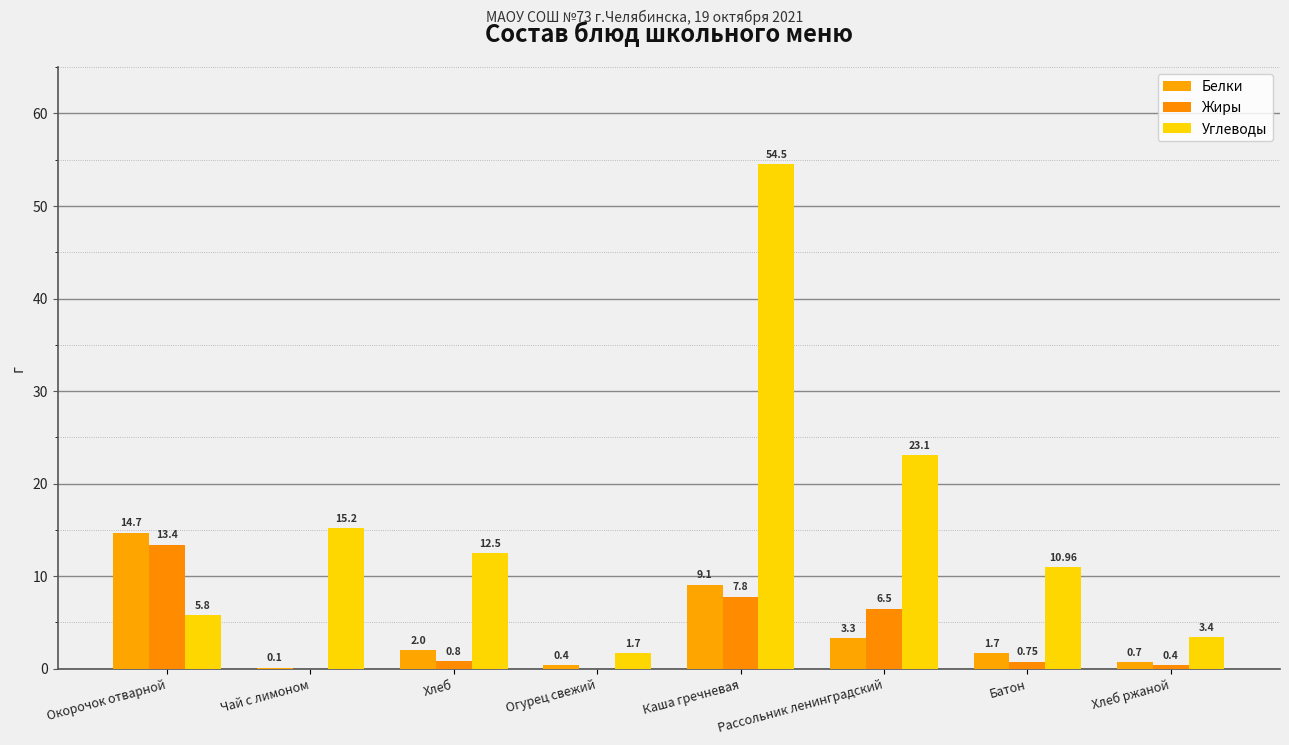

Reading left to right, transcribe all the data shown in this chart.

Белки: 14.7	0.1	2.0	0.4	9.1	3.3	1.7	0.7
Жиры: 13.4	0.0	0.8	0.0	7.8	6.5	0.8	0.4
Углеводы: 5.8	15.2	12.5	1.7	54.5	23.1	11.0	3.4